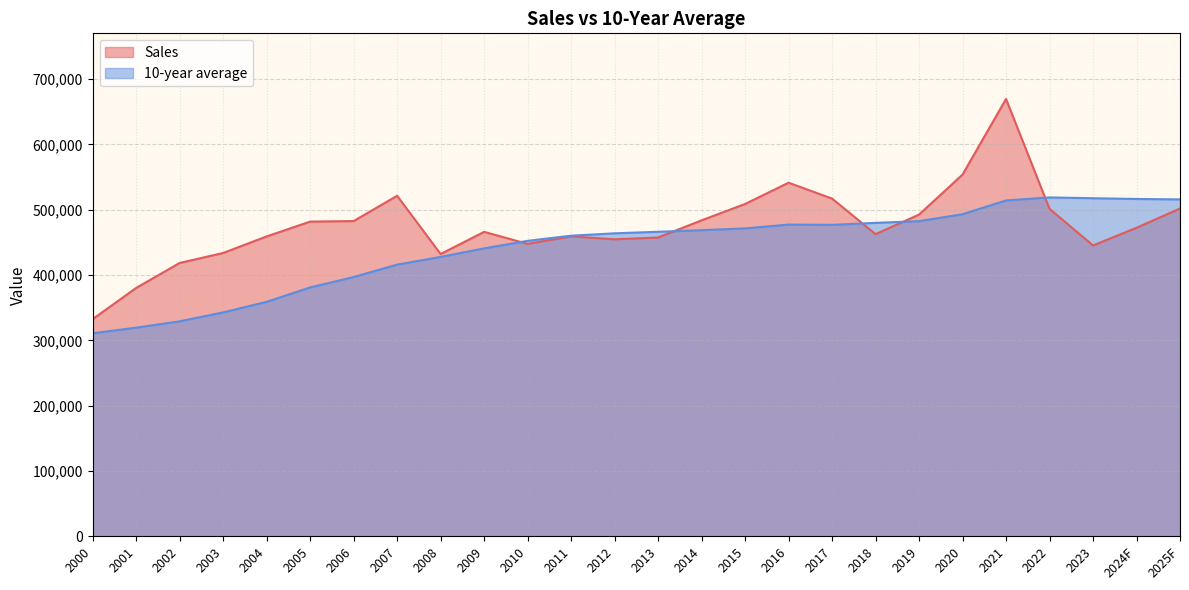

How many interior local peaks does the 10-year average series have?

2